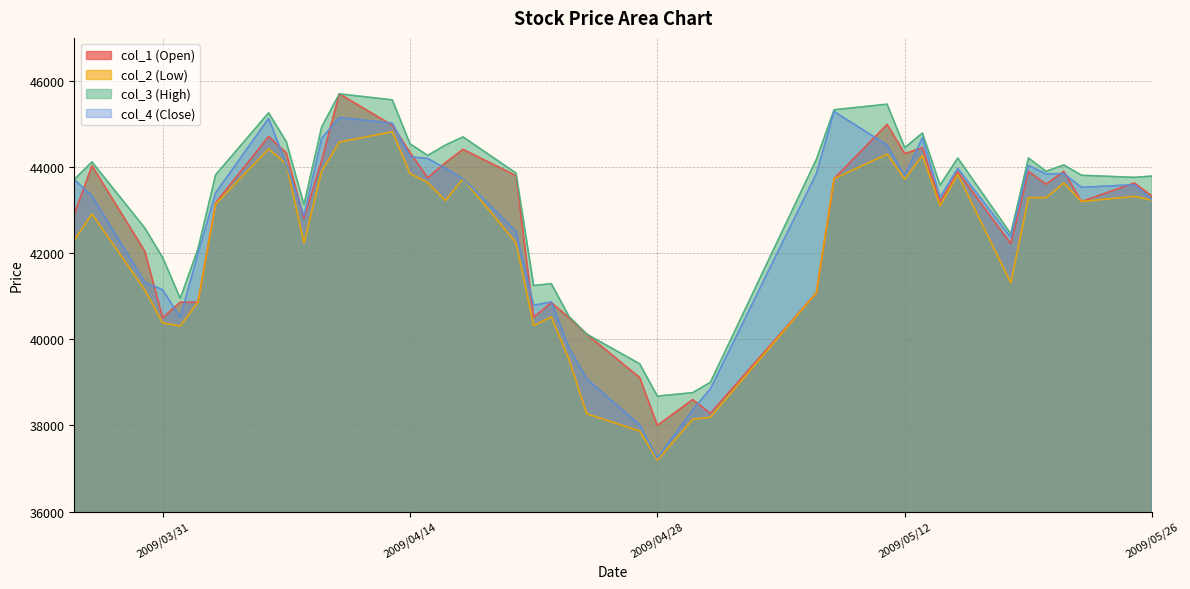

What are all the series names shown in the legend?

col_1 (Open), col_2 (Low), col_3 (High), col_4 (Close)